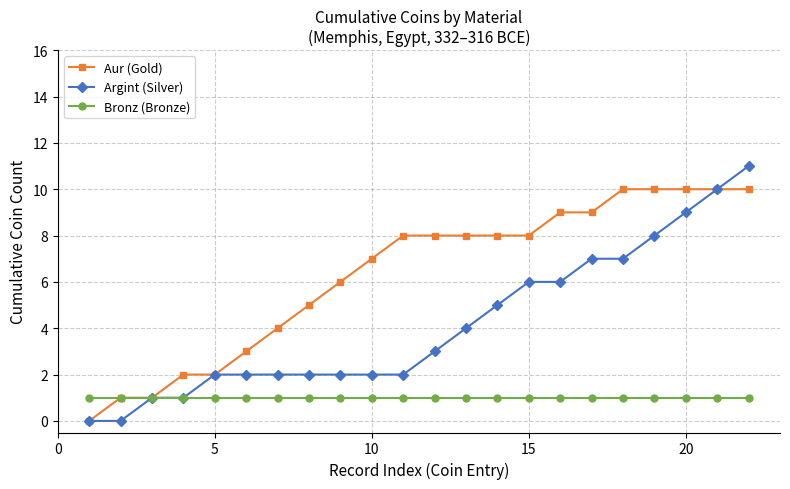

What is the value of the Argint (Silver) point at the 20th from the left?

9